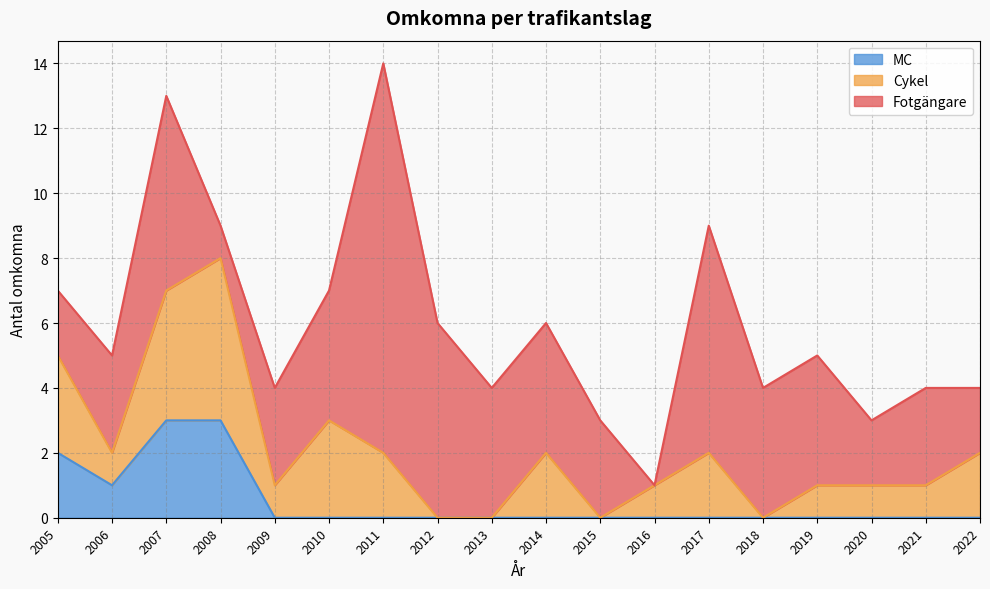

How many times do Cykel and Fotgängare cross each other?

5